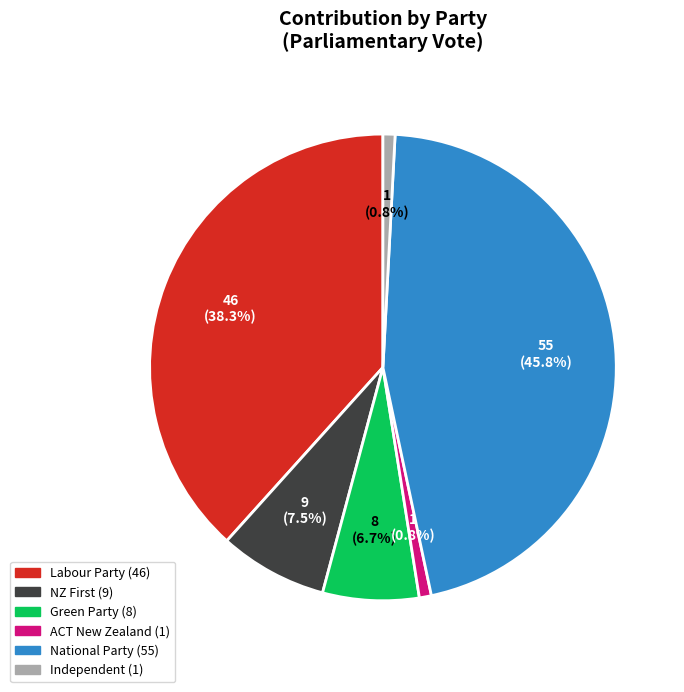

To the nearest percent, what is the combined percentage of Independent and National Party?

47%